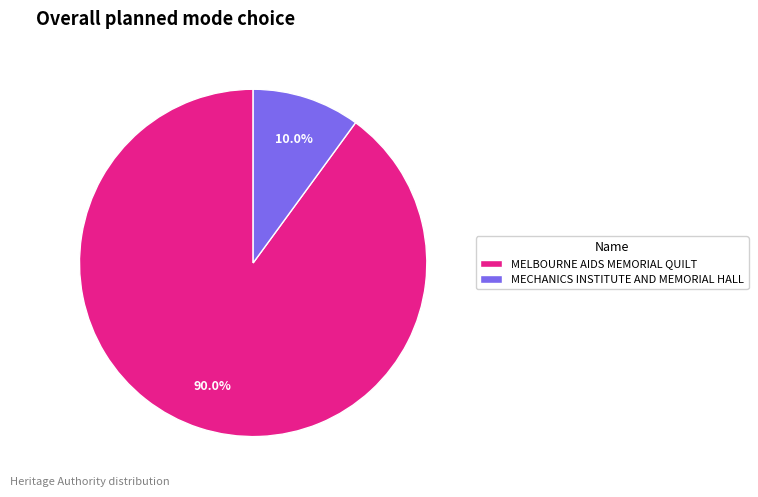

Between MECHANICS INSTITUTE AND MEMORIAL HALL and MELBOURNE AIDS MEMORIAL QUILT, which is larger?

MELBOURNE AIDS MEMORIAL QUILT